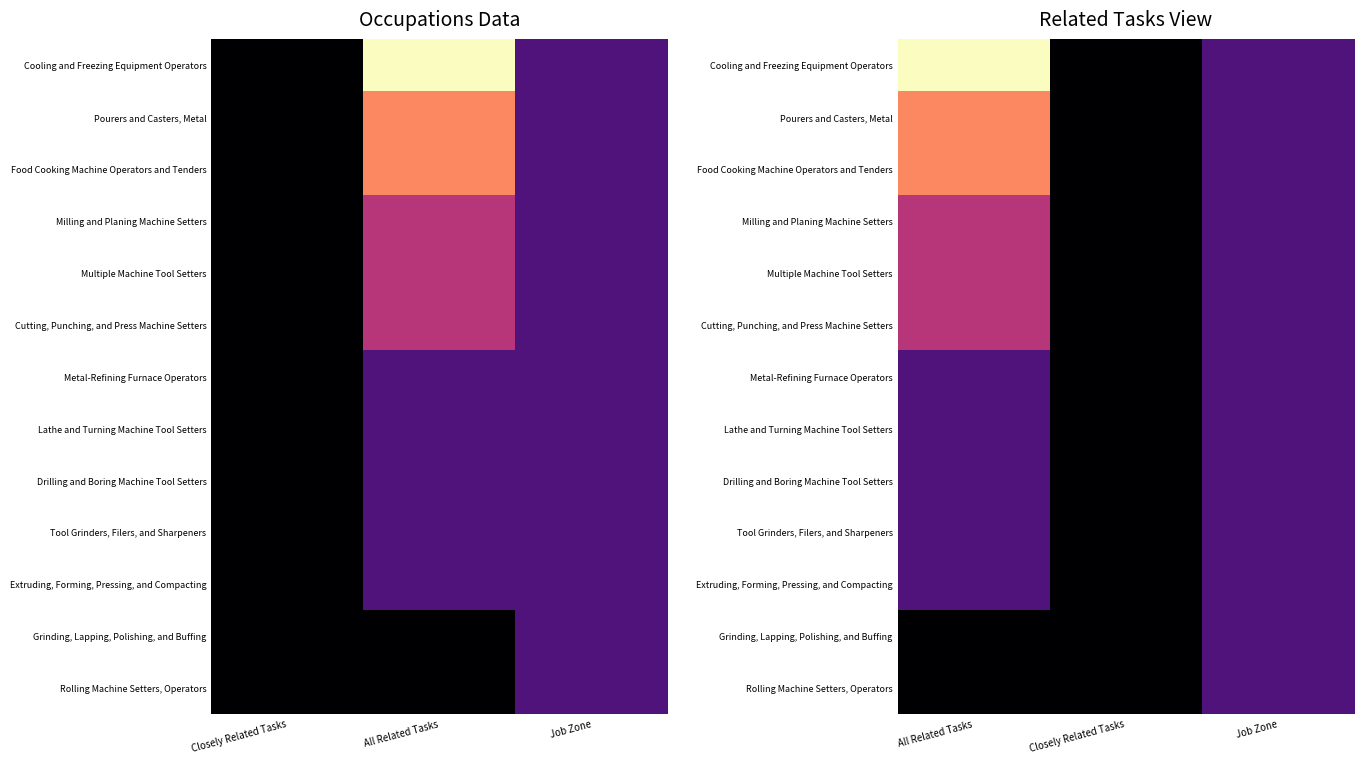

At how many categories does at least one series exceed 2?

1